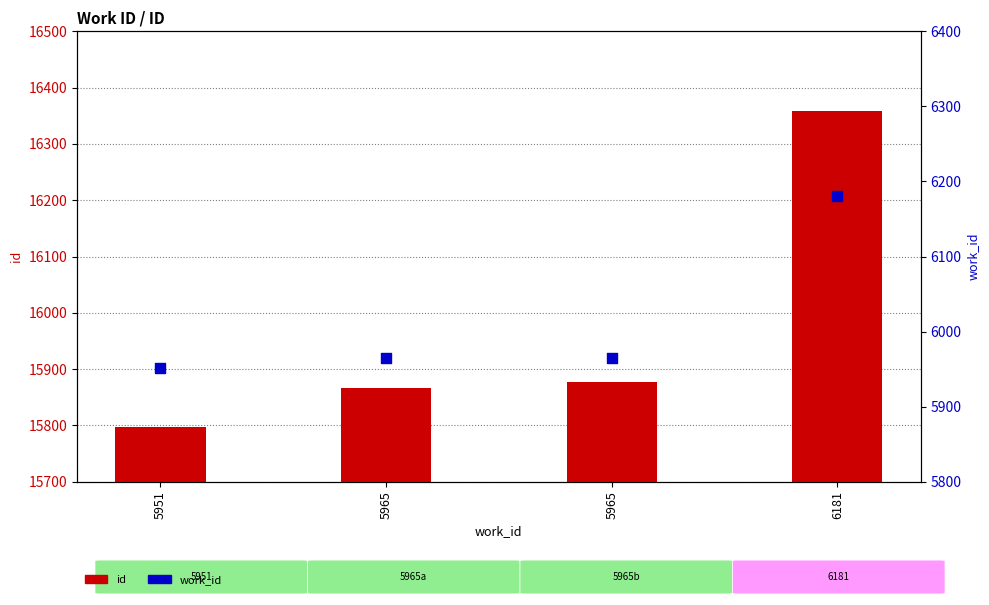

Which series reaches the minimum Y coordinate?

work_id